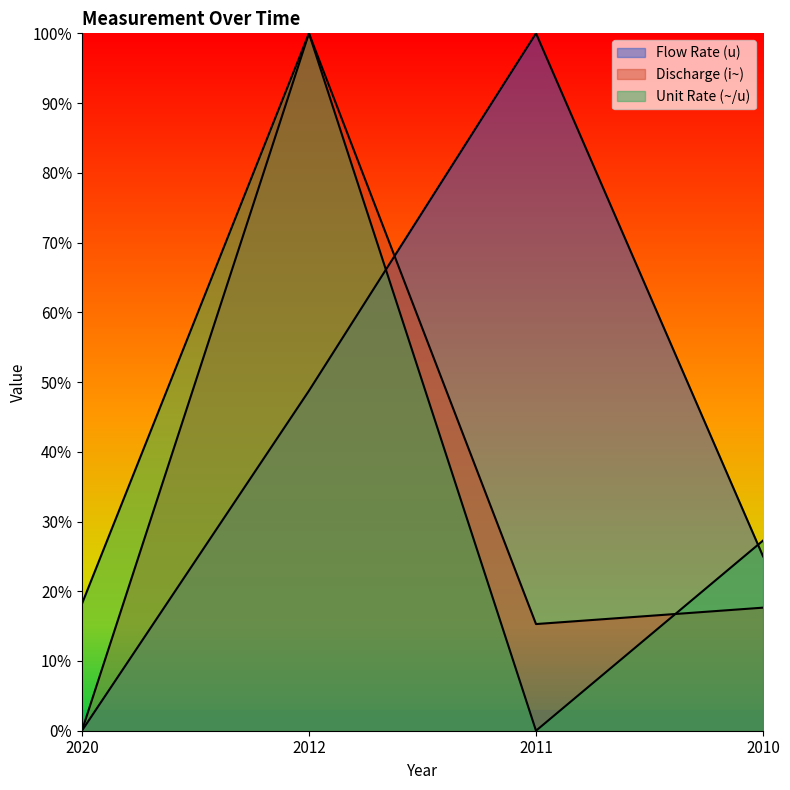

At which category does Flow Rate (u) reach its first local peak?

2011